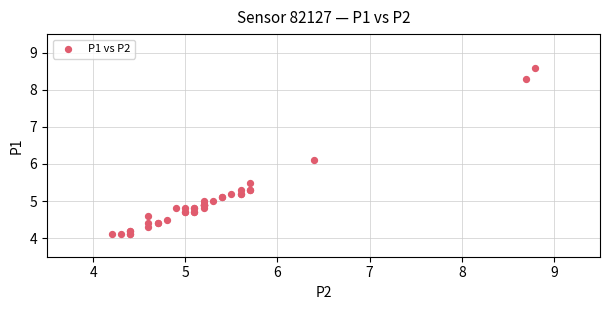

What Y value in the scatter plot is closest to 6?

6.1